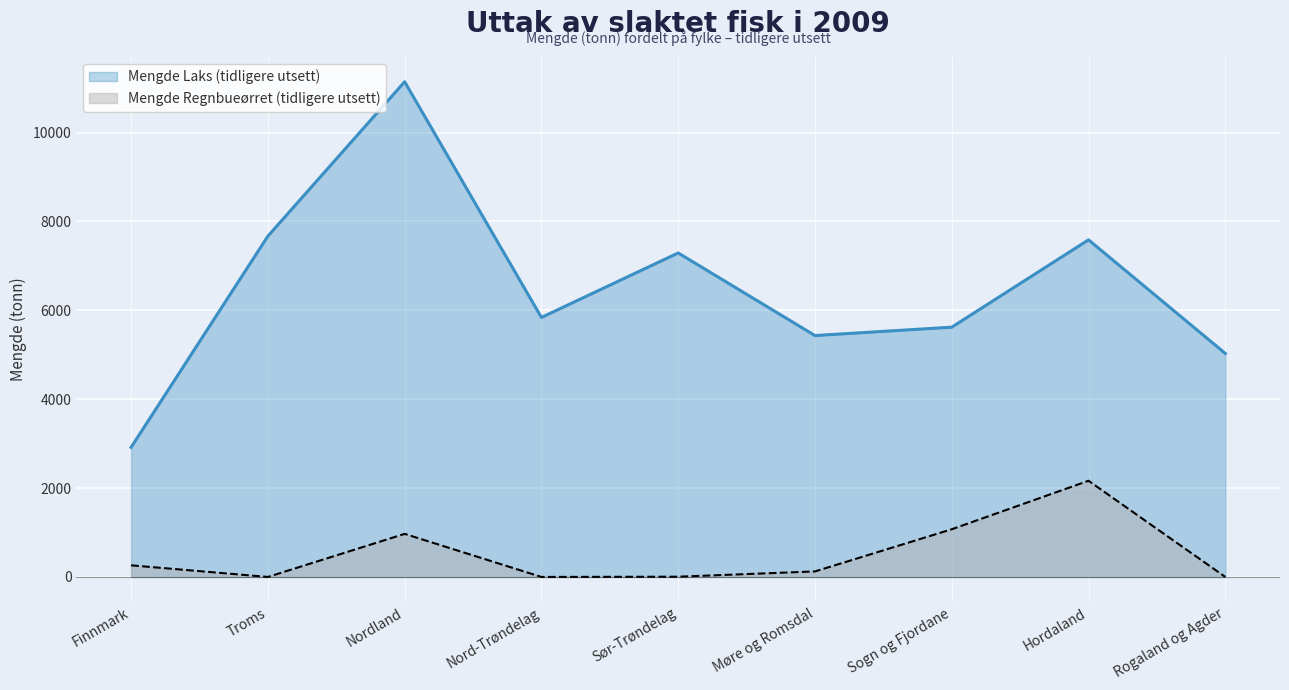

Rank the series by their maximum value, from highest to lowest.

Mengde Laks (tidligere utsett), Mengde Regnbueørret (tidligere utsett)